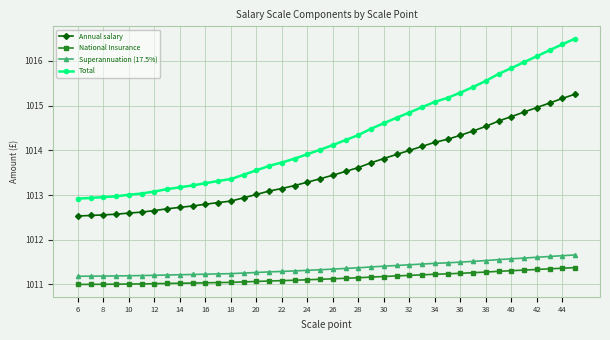

What is the sum of all Superannuation (17.5%) values?

40454.7